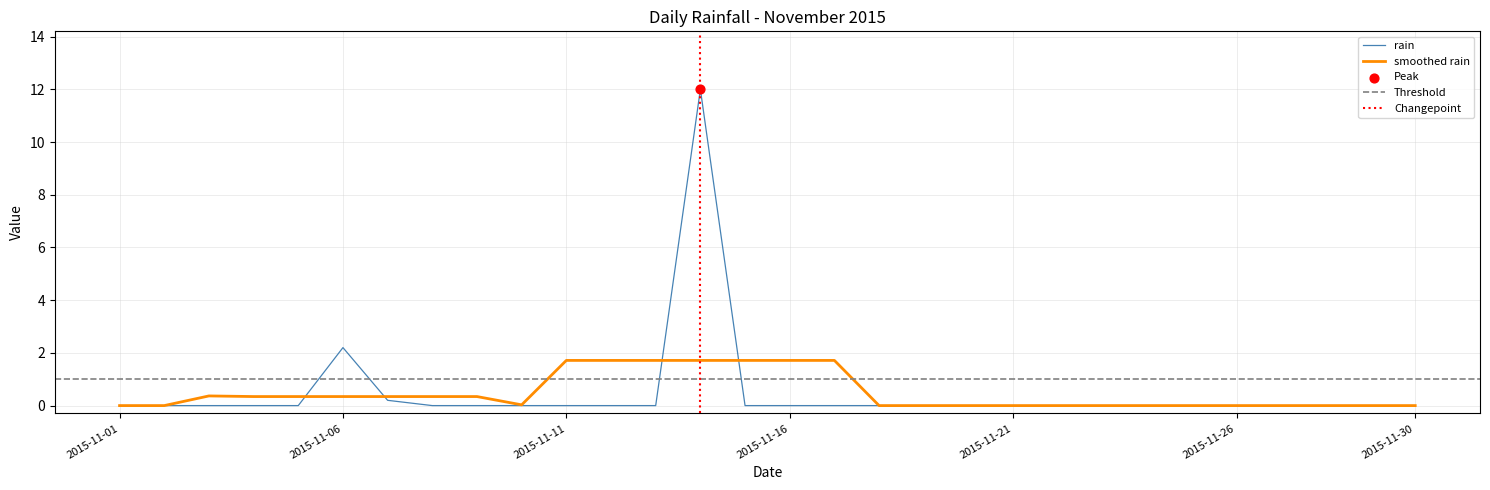

Between 2015-11-01 and 2015-11-22, which is larger?

2015-11-01